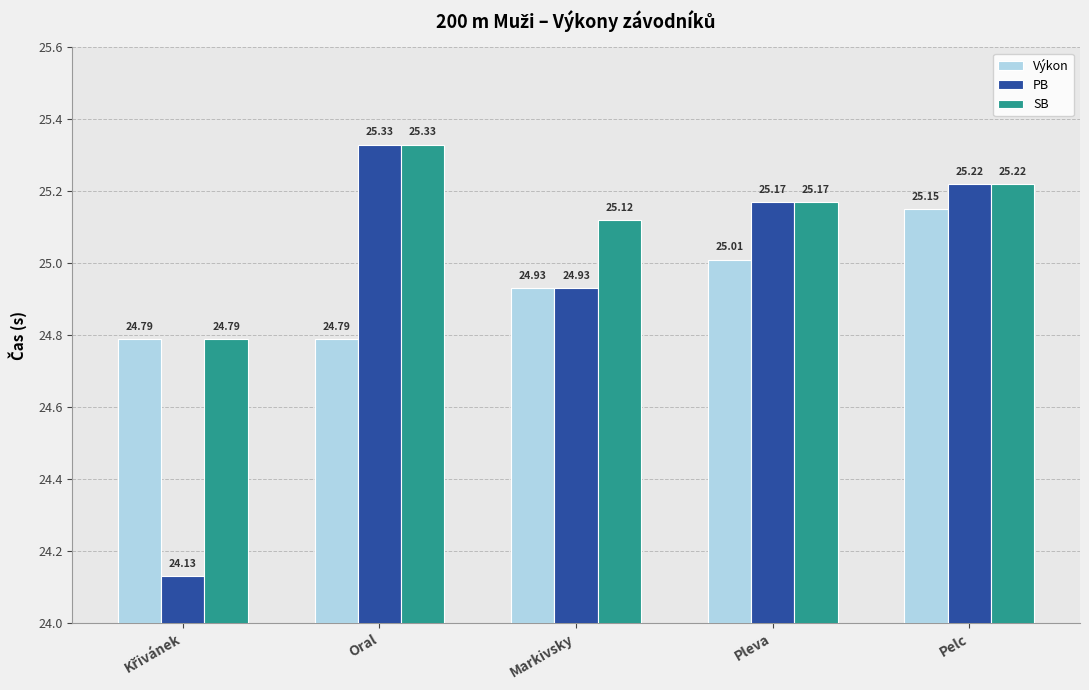

Is it true that SB equals 8.8 at Pelc?

False